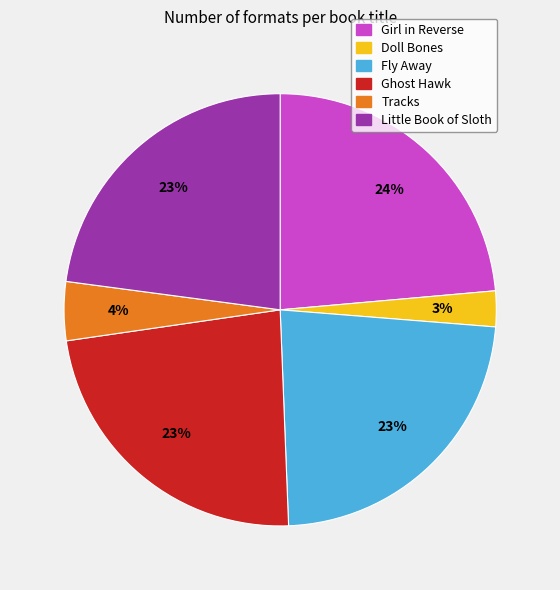

True or false: Girl in Reverse accounts for 24% of the total.

True